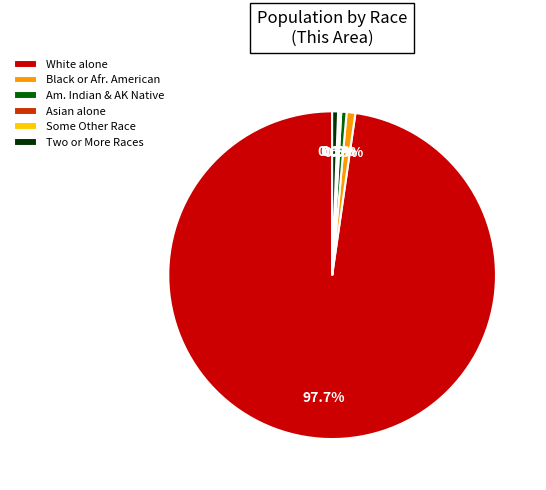

What percentage is the Two or More Races slice, to the nearest percent?

1%